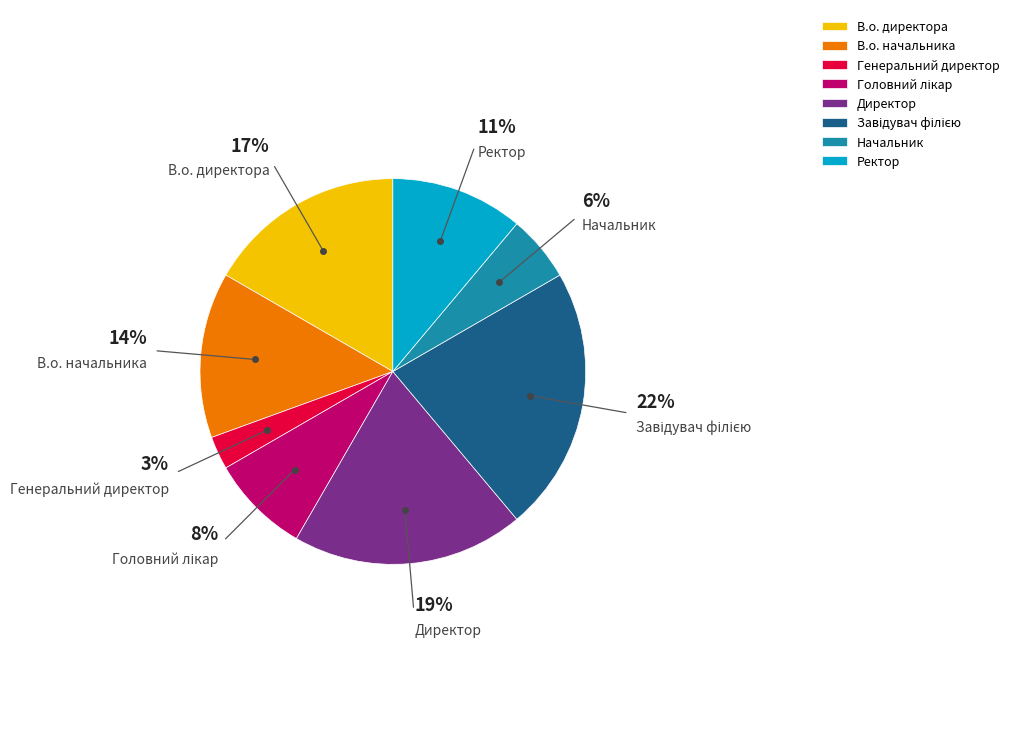

The Начальник slice represents 6% of the pie. True or false?

True